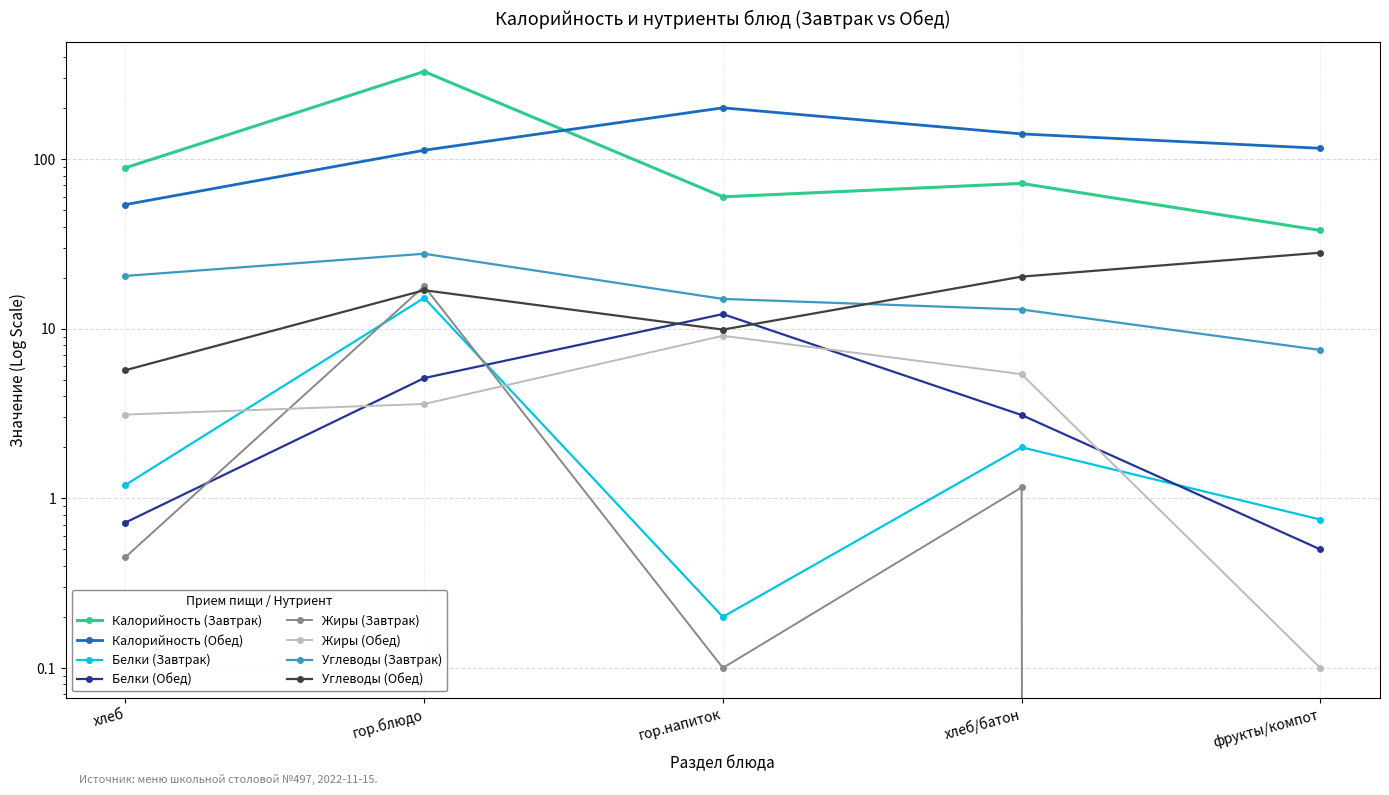

How many times do Обед and Завтрак cross each other?

1